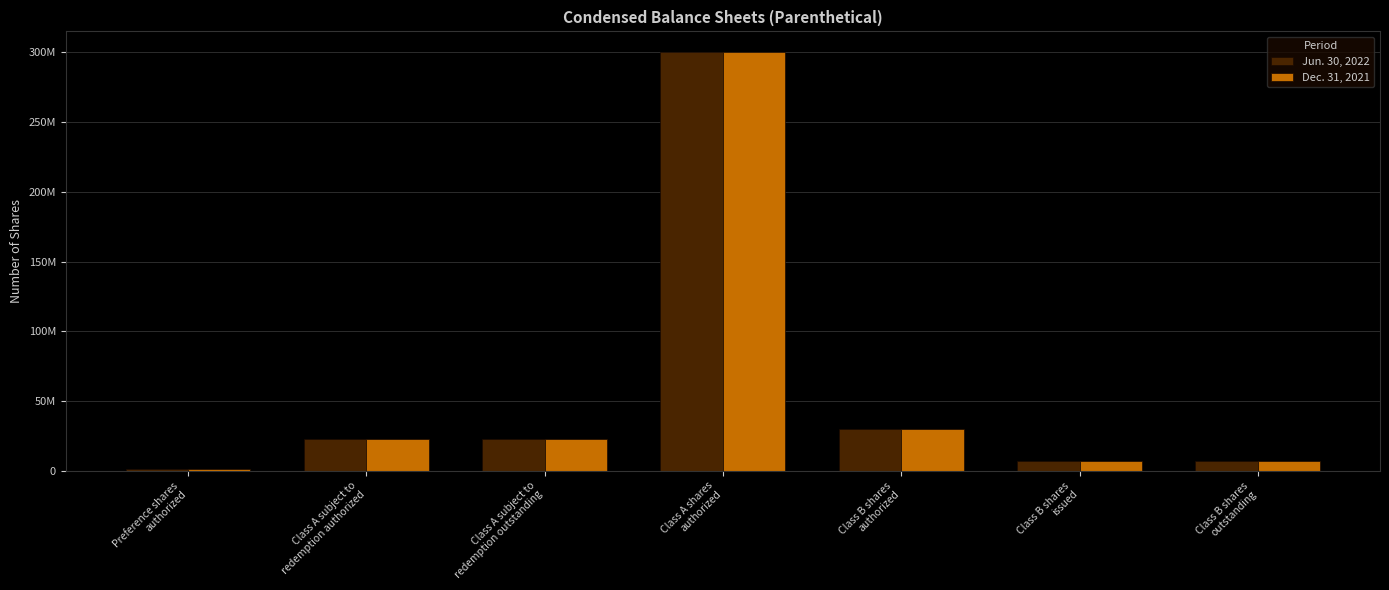

What is the average value of the Jun. 30, 2022 series?

55857143